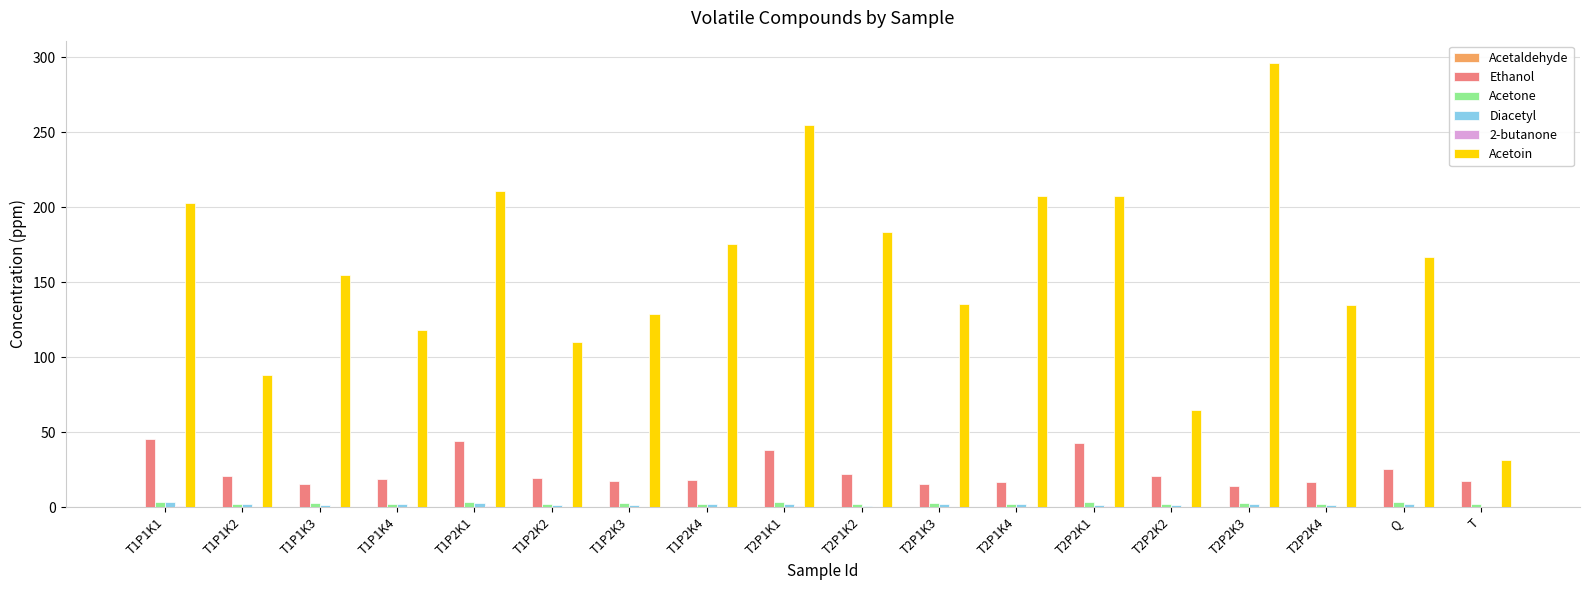

The value of Ethanol at T2P2K2 is 20.8. True or false?

True